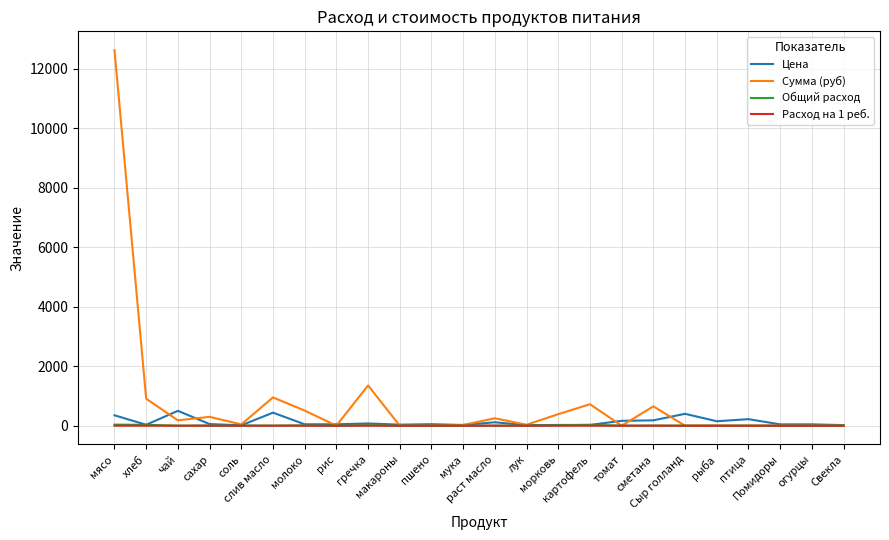

Is the value of Расход на 1 реб. at Свекла greater than the value of Цена at птица?

No